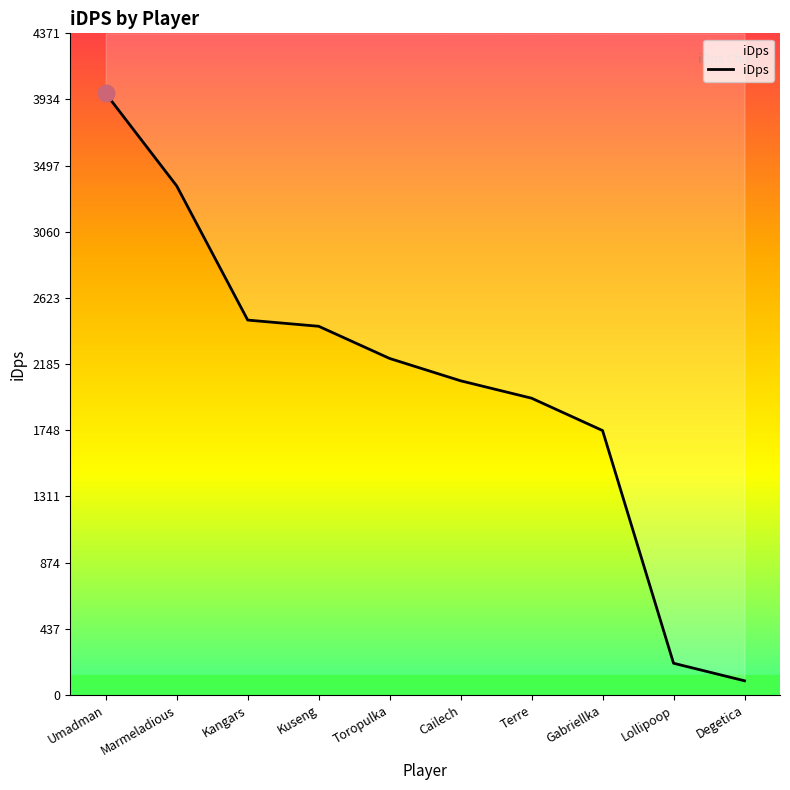

True or false: the data shows 3363.2 at Marmeladious.

True